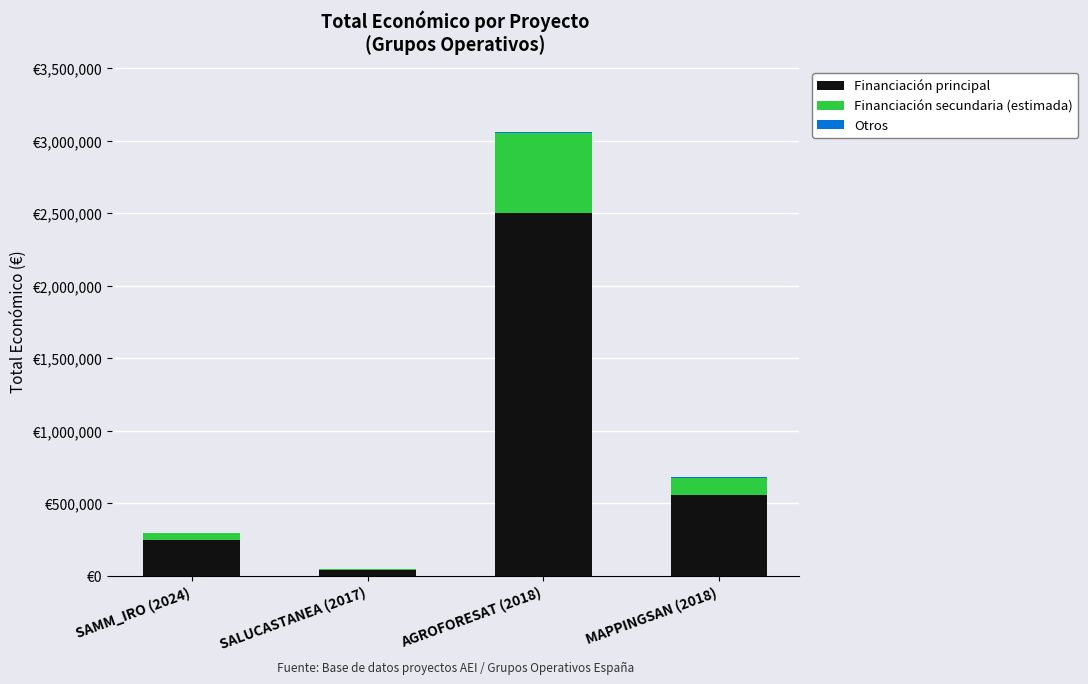

Are the bars grouped side by side (vs. stacked)?

No